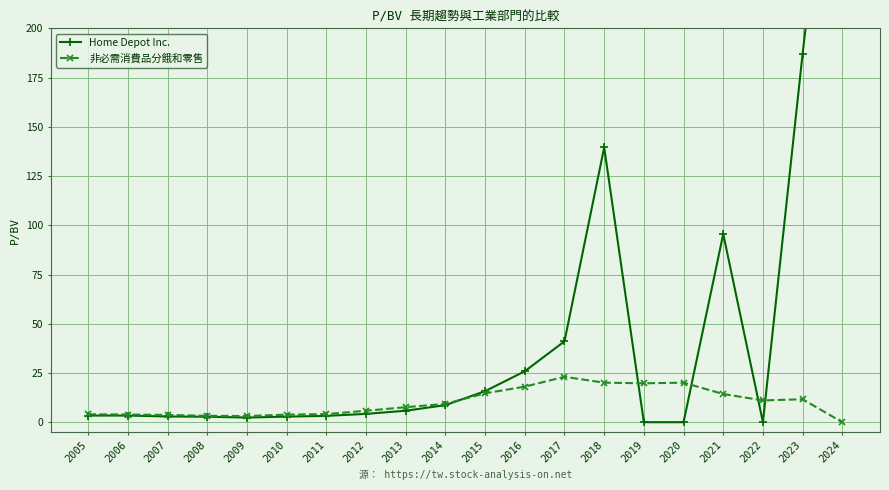

The value of Home Depot Inc. at 2005 is 5.0. True or false?

False